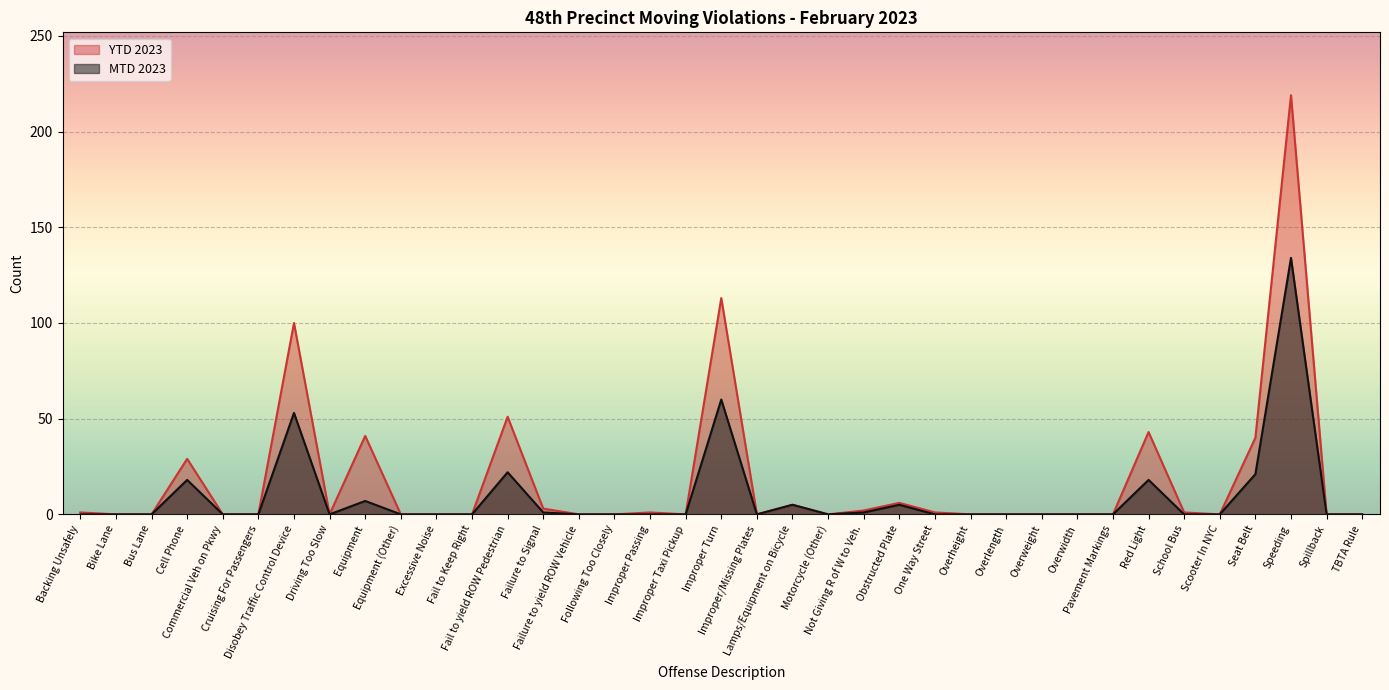

True or false: MTD 2023 and YTD 2023 intersect in this chart.

False